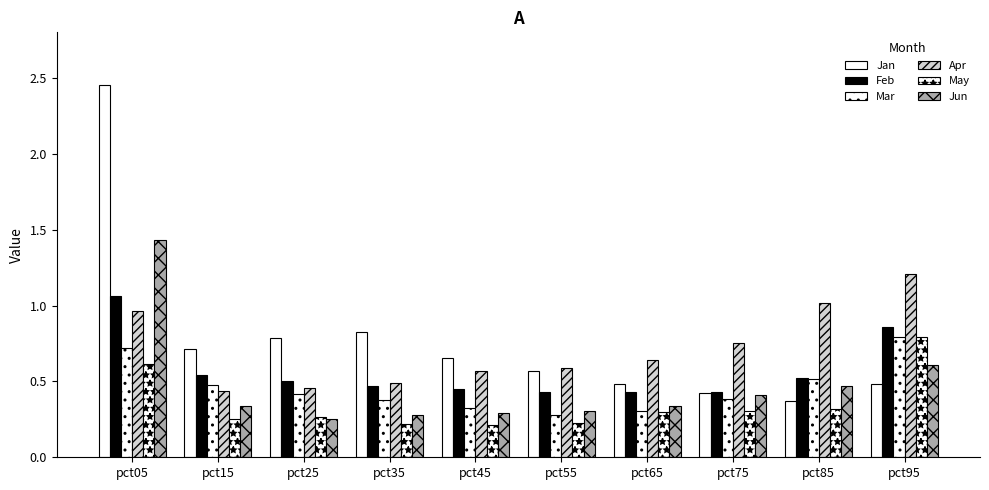

Rank the categories by Feb value from highest to lowest.

pct05, pct95, pct15, pct85, pct25, pct35, pct45, pct75, pct65, pct55